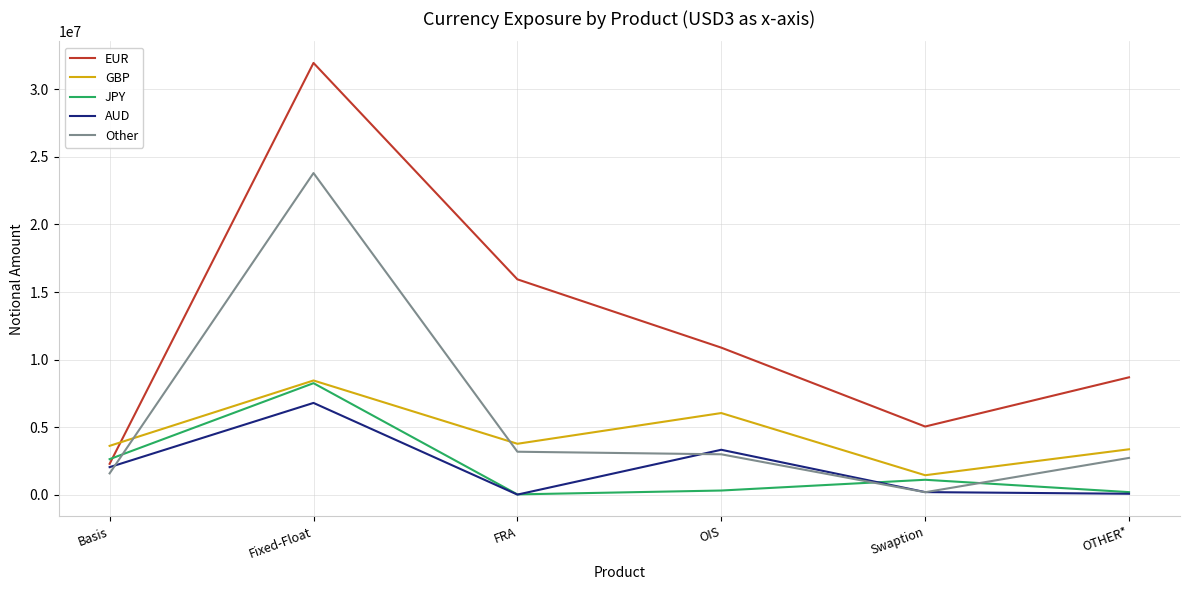

Which category has the lowest value in the EUR series?

Basis